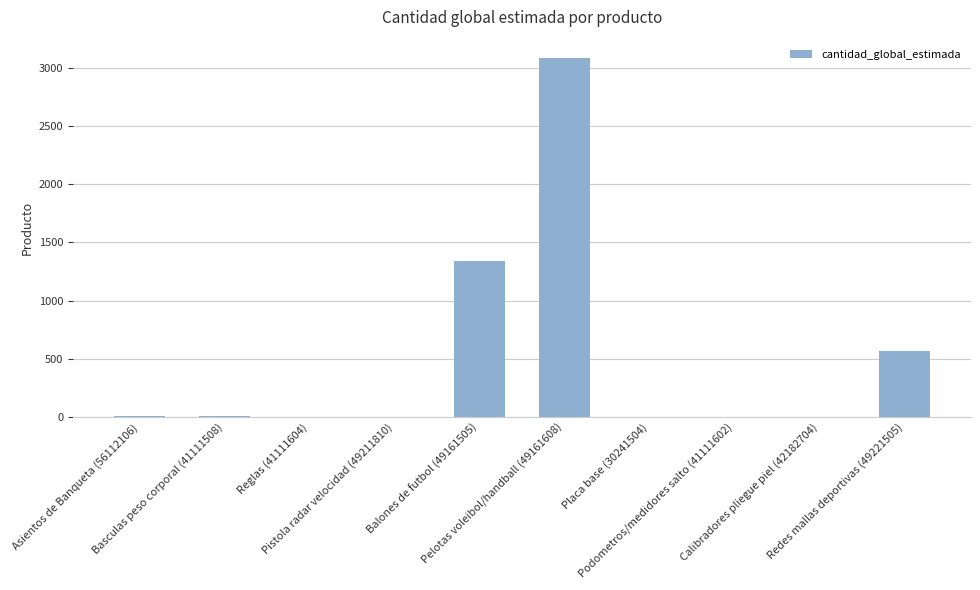

What is the difference between the values at Pelotas voleibol/handball (49161608) and Podometros/medidores salto (41111602)?

3083